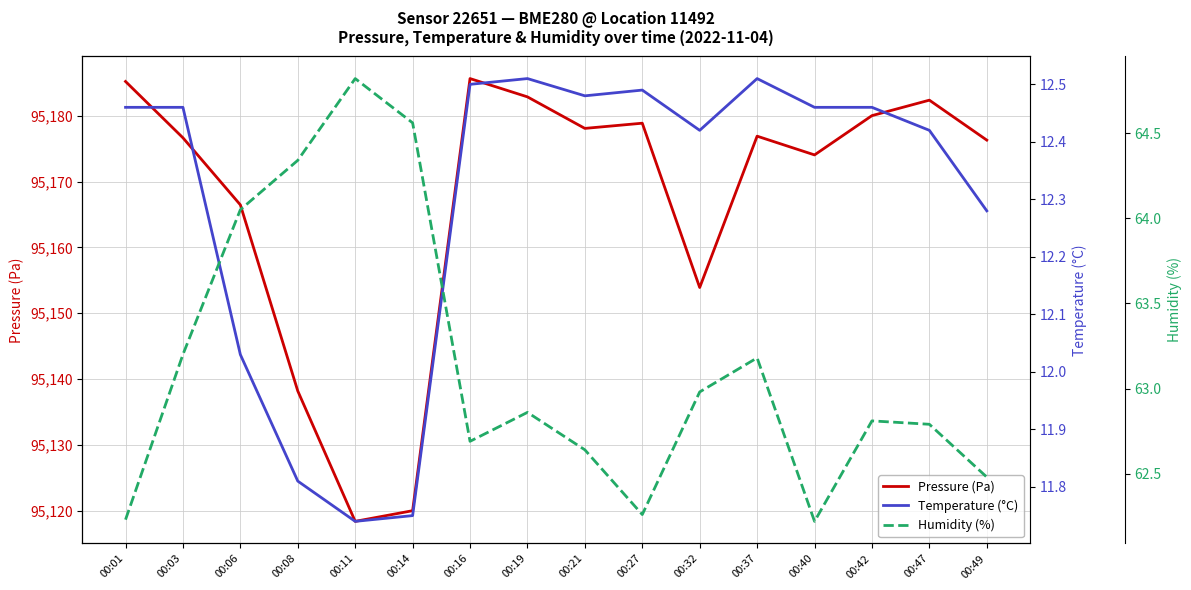

The value of Temperature (°C) at 00:42 is 12.5. True or false?

True